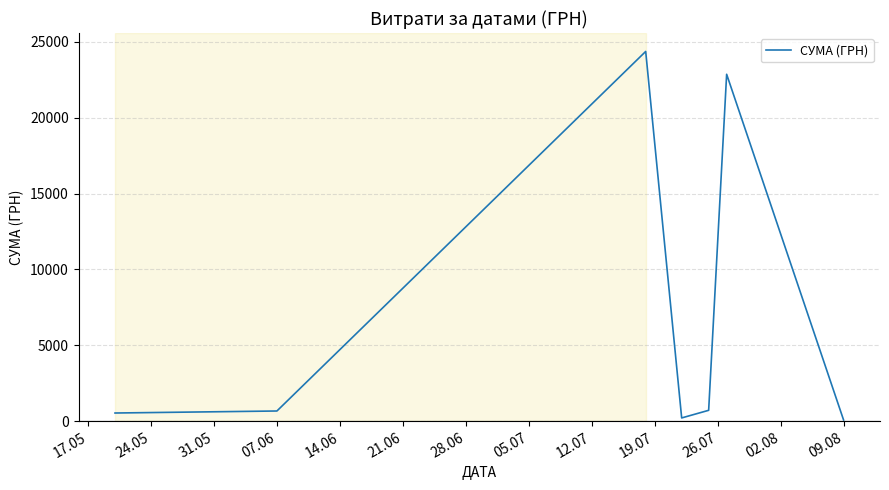

True or false: the data has more than 2 interior local peaks.

False